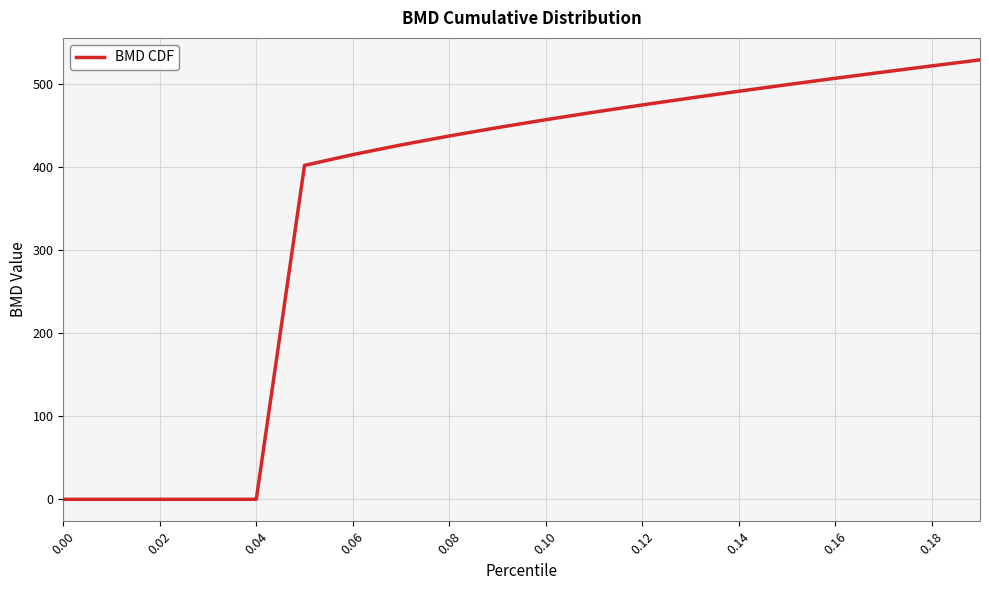

What is the greatest value displayed?

528.7